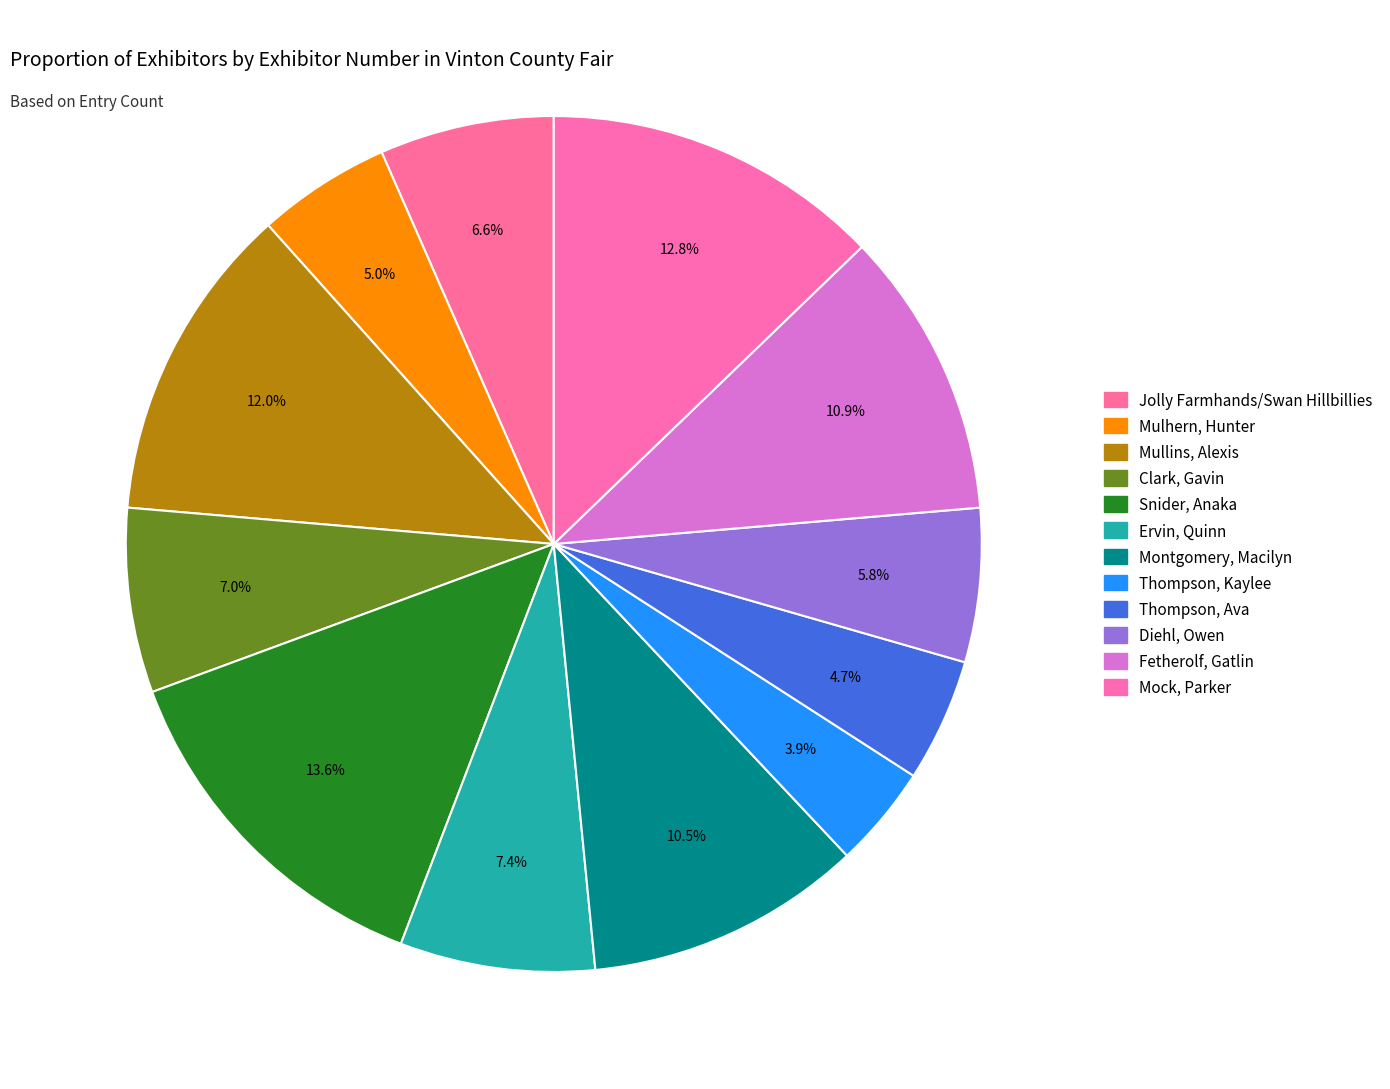

How many segments does this pie chart have?

12